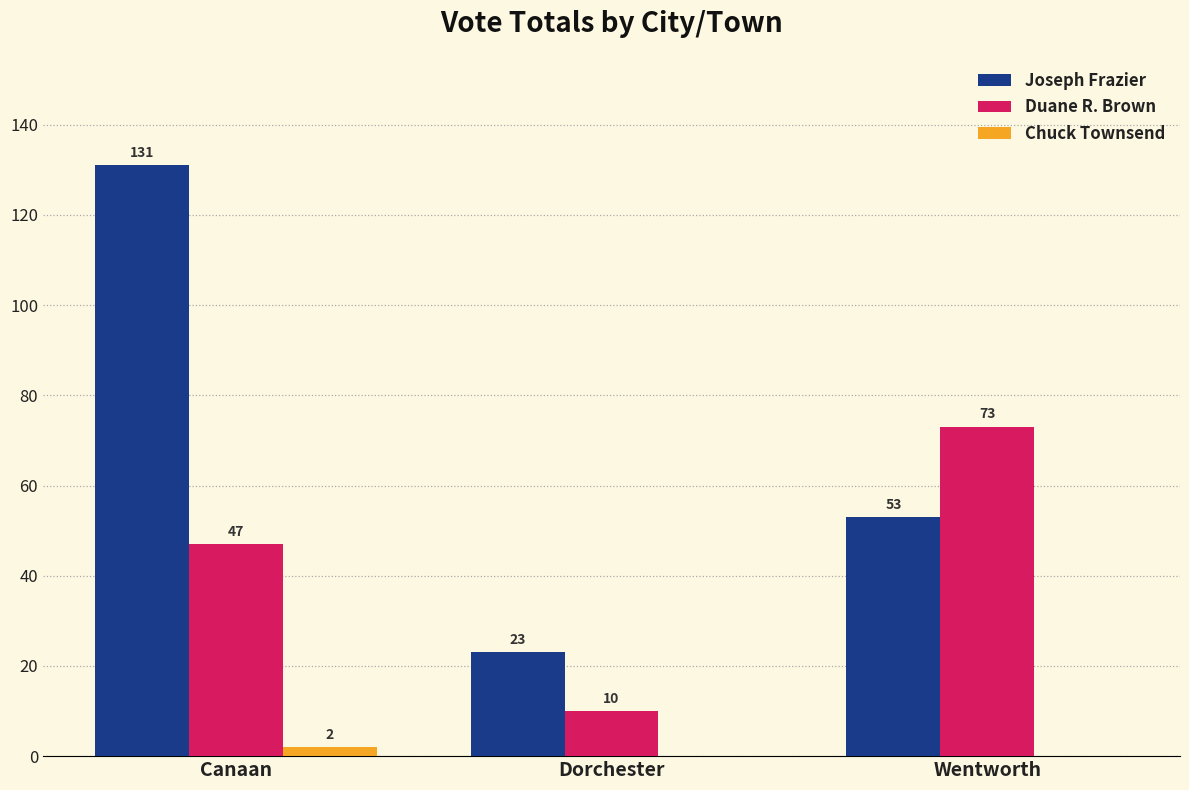

Reading left to right, list all the values displayed in this chart.

Joseph Frazier: 131	23	53
Duane R. Brown: 47	10	73
Chuck Townsend: 2	0	0